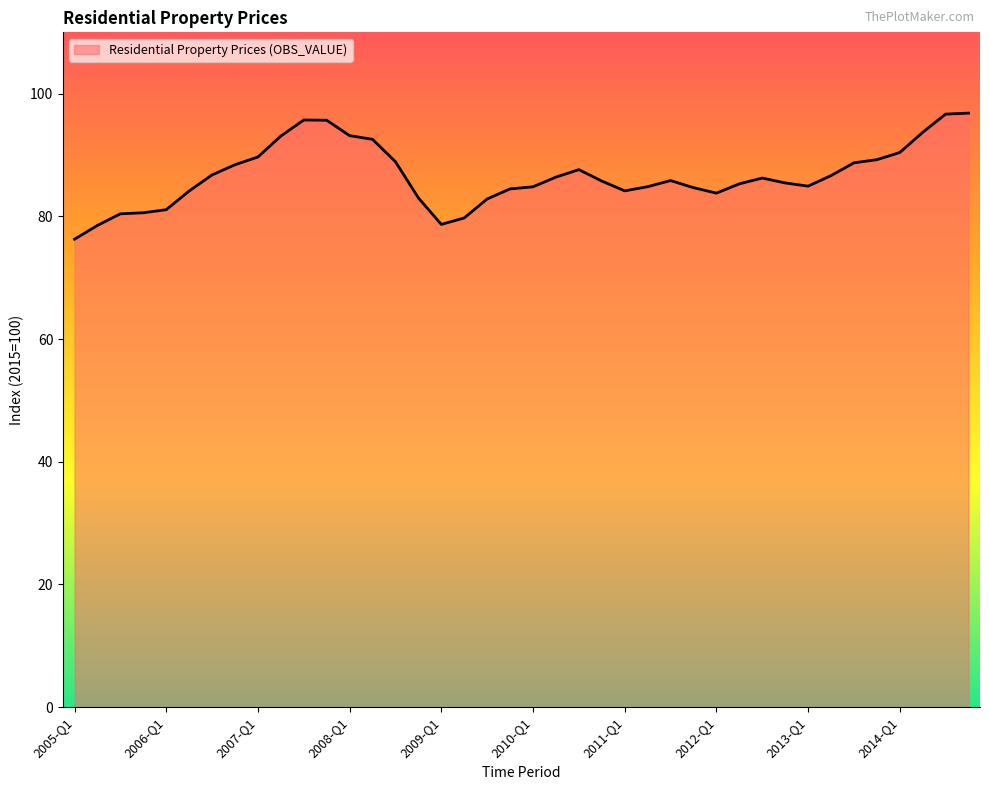

What is the smallest value displayed?

76.3